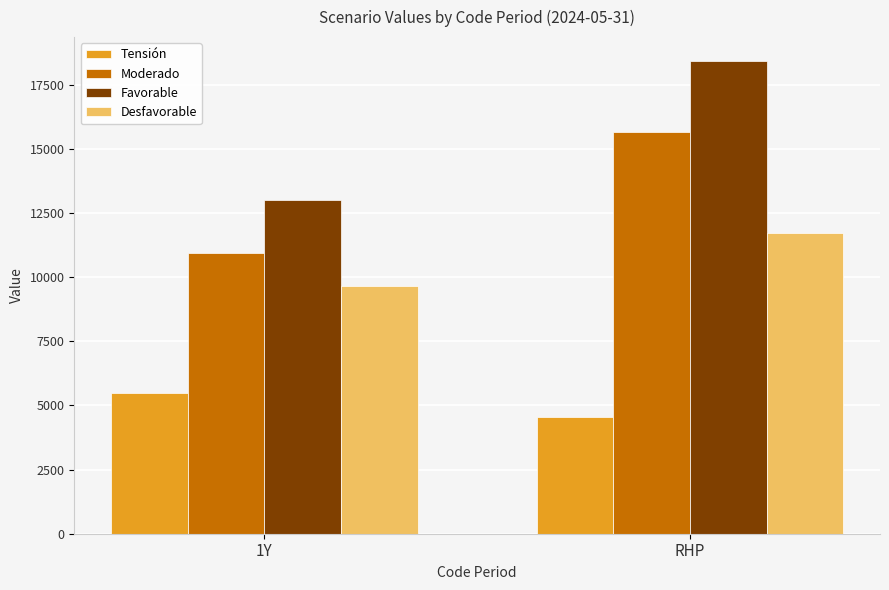

Which series has the largest total across all categories?

Favorable